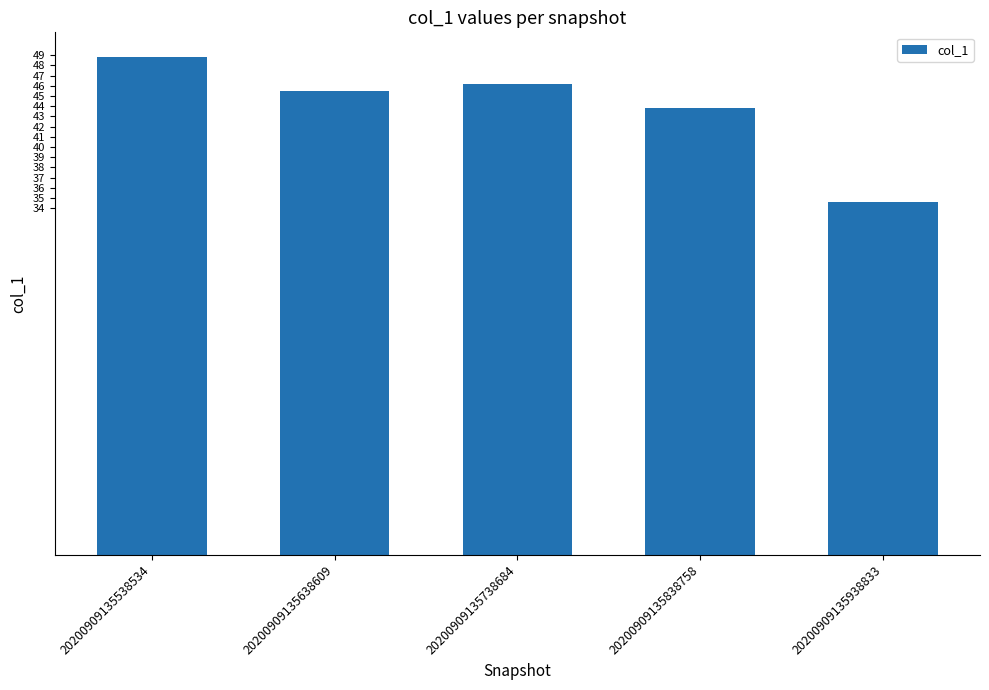

Which has a higher value, 20200909135838758 or 20200909135538534?

20200909135538534